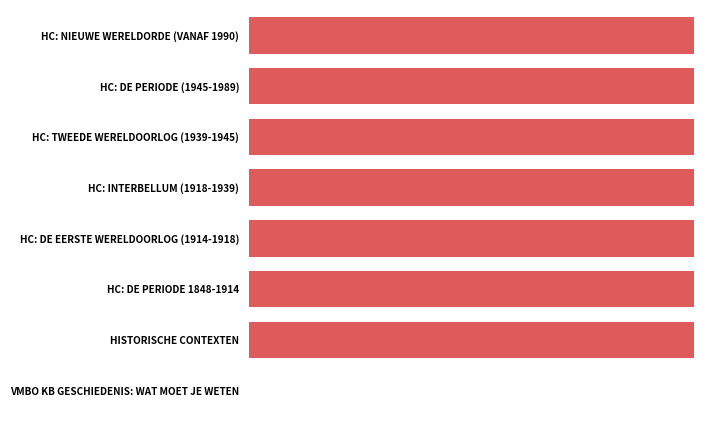

How many bars are there in total?

8